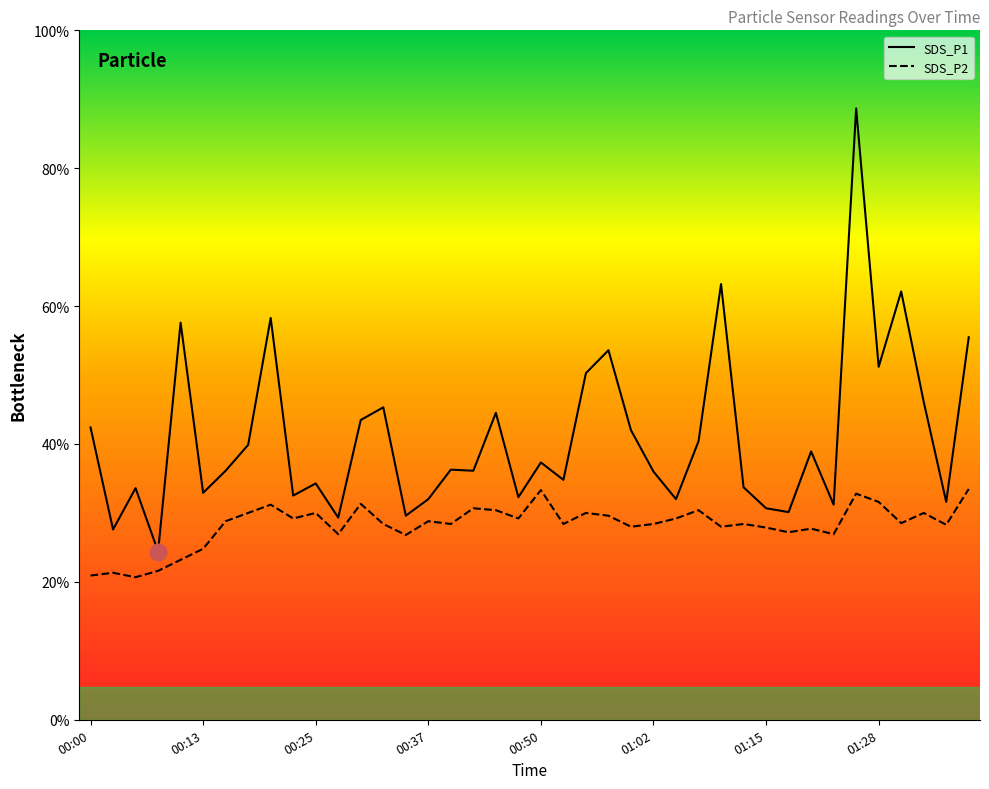

True or false: SDS_P2 and SDS_P1 cross at least once.

False